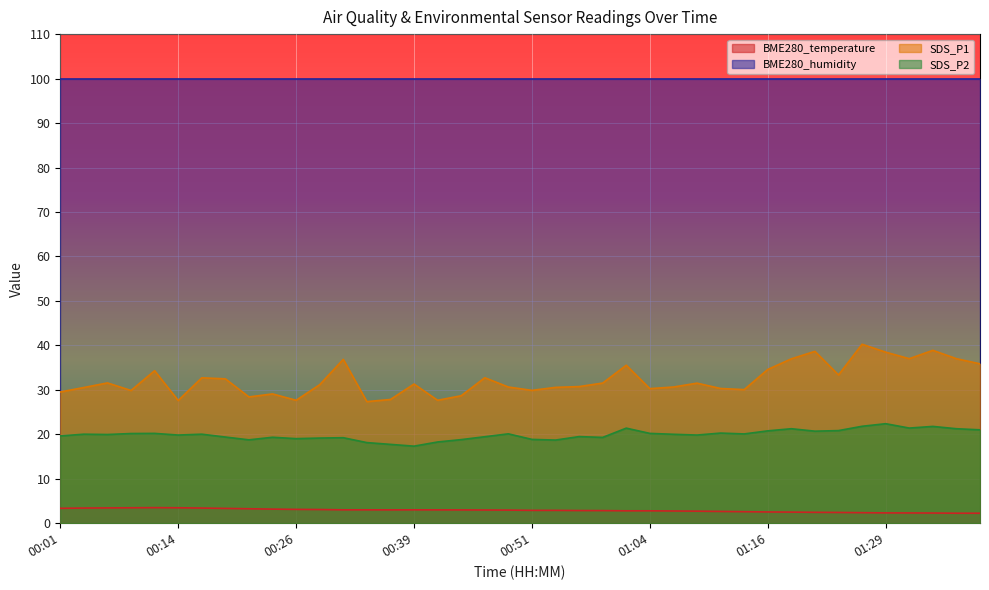

Which category has the lowest value across all series?

01:36